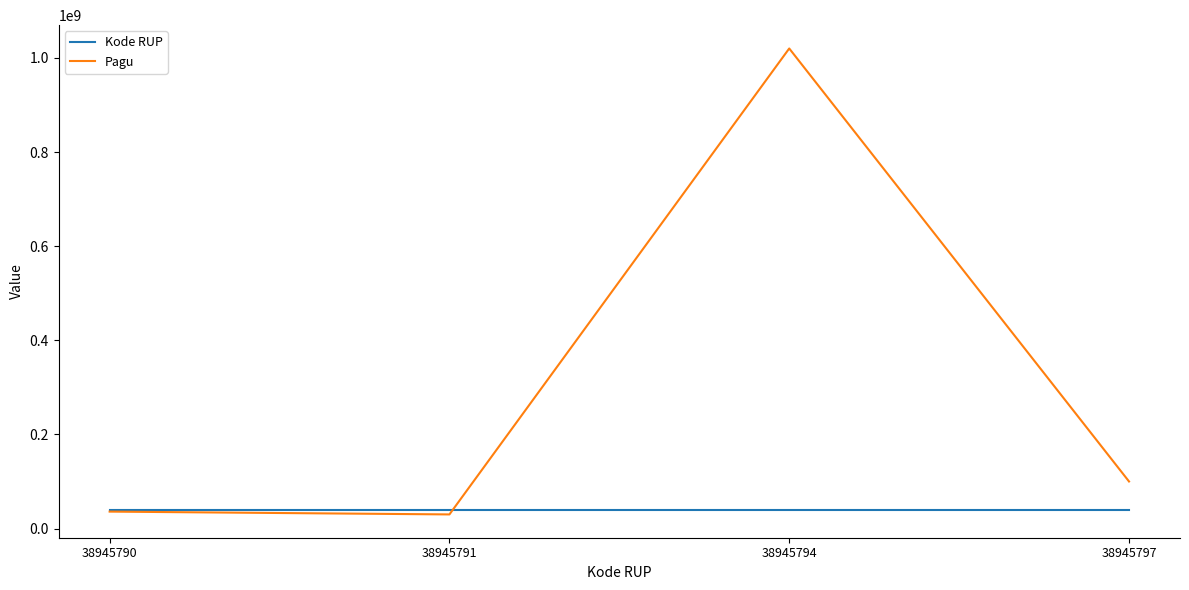

How many distinct data groups are displayed?

2